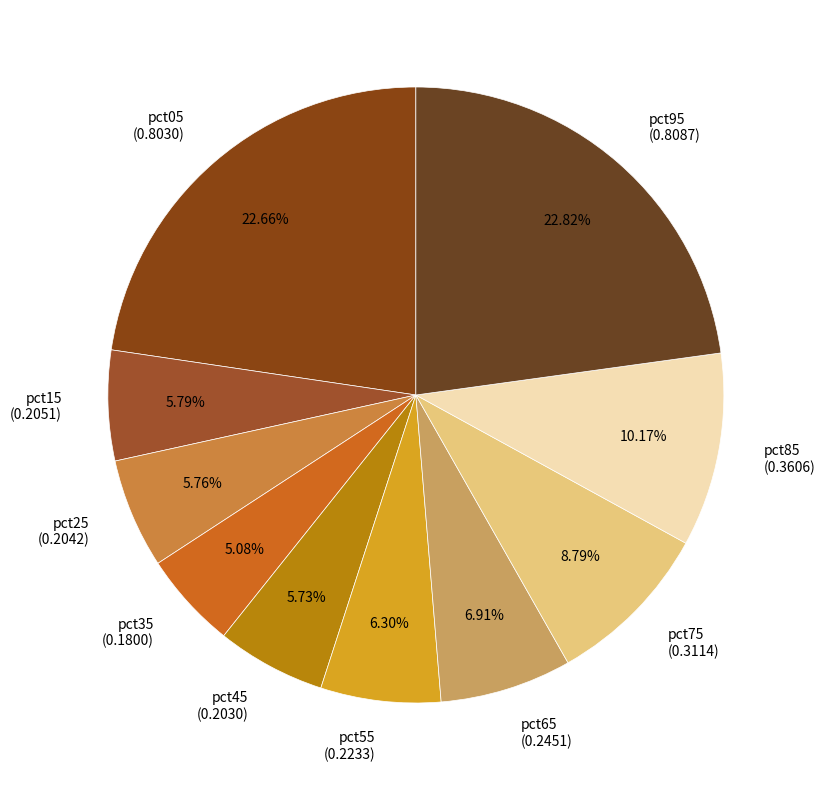

To the nearest percent, what percentage of the pie is pct45?

6%